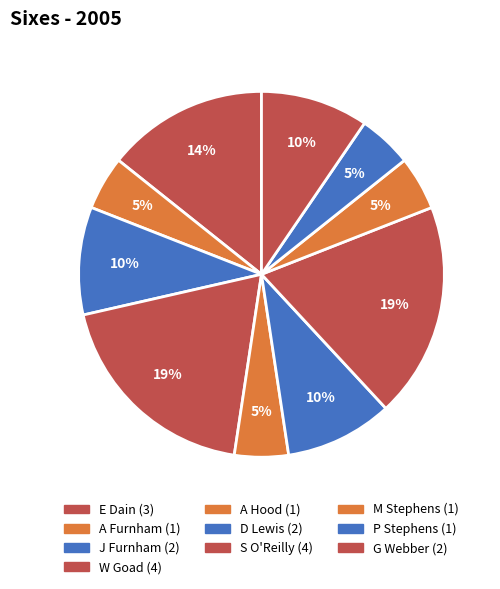

Which slice is the smallest?

A Furnham